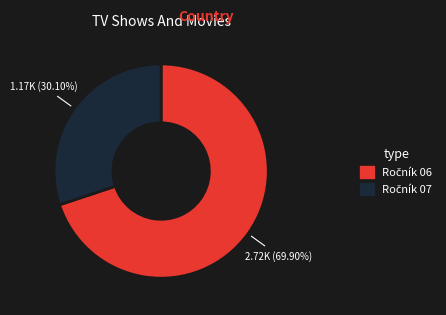

How many segments does this pie chart have?

2